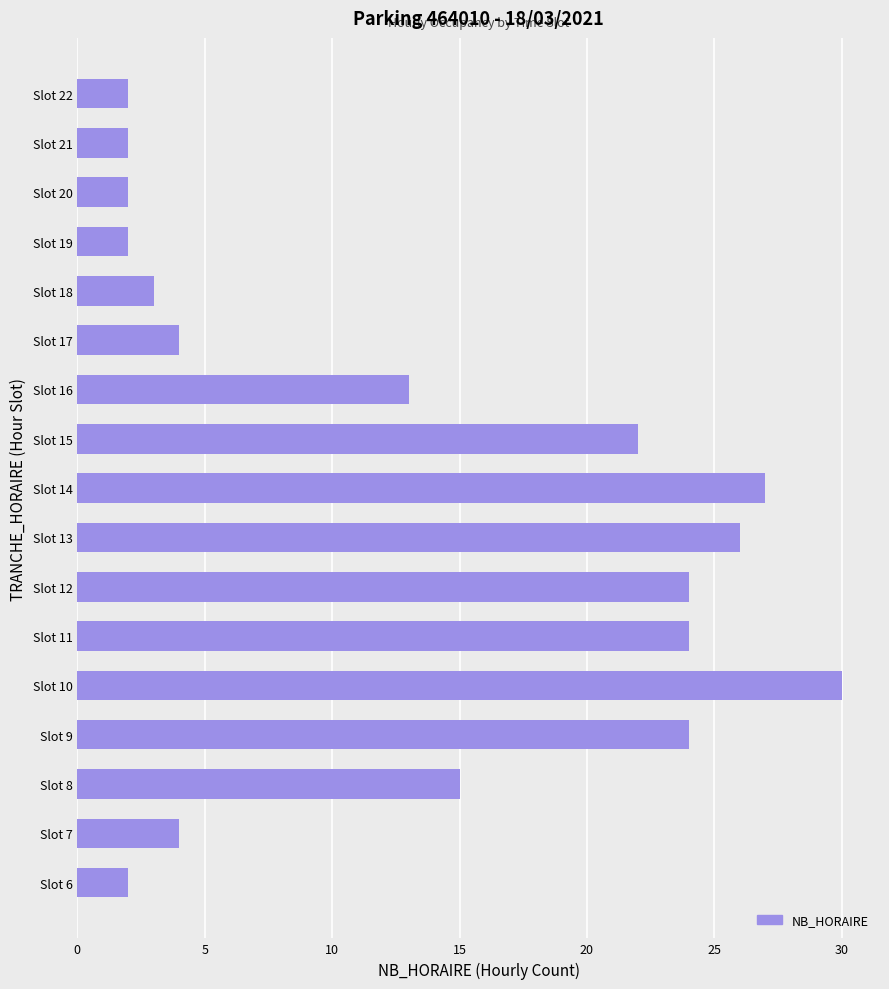

What is the difference between the maximum and minimum values?

28